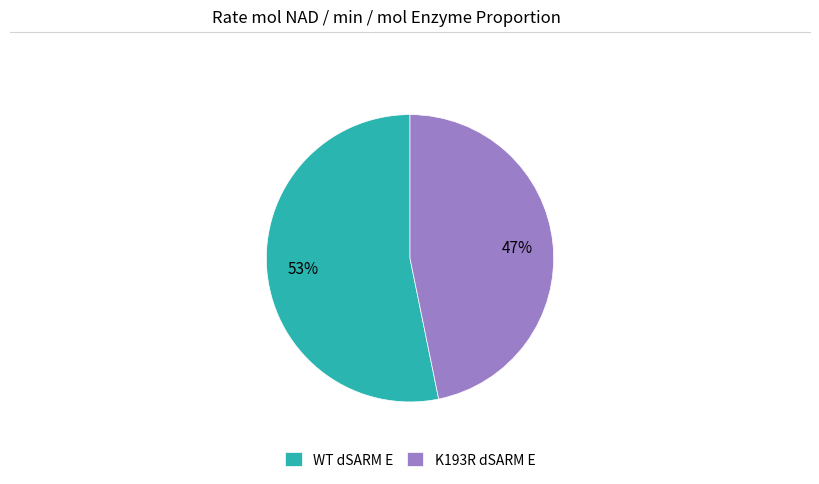

Which has a higher value, WT dSARM E or K193R dSARM E?

WT dSARM E